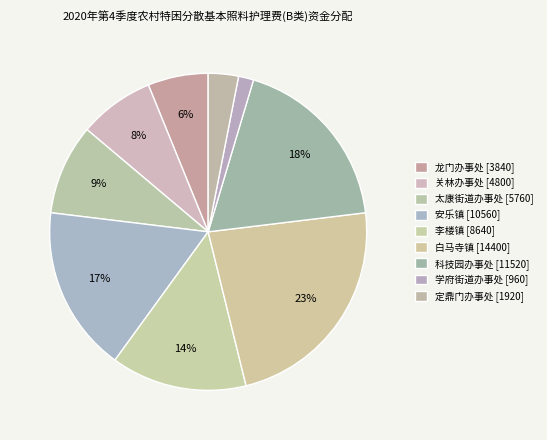

Does any single category account for the majority?

No